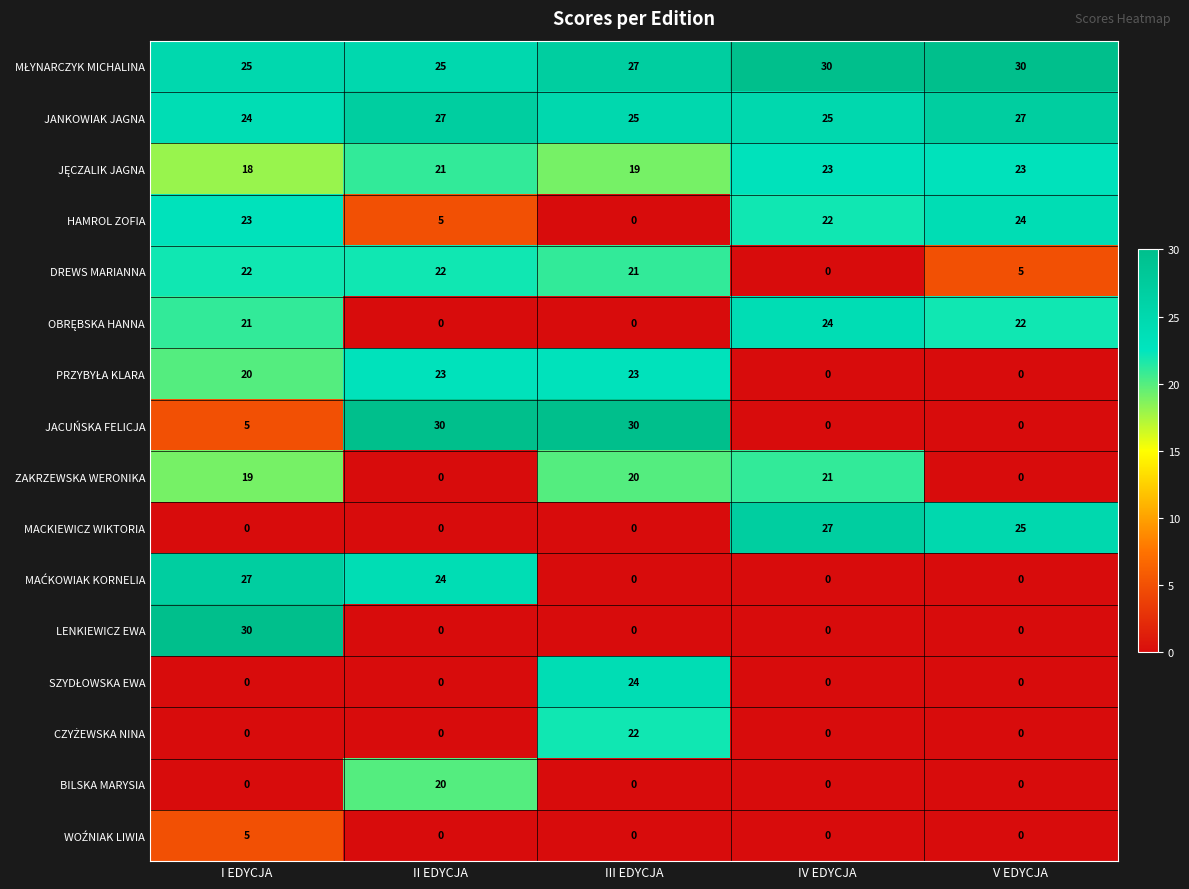

How many data points does each series have?

5